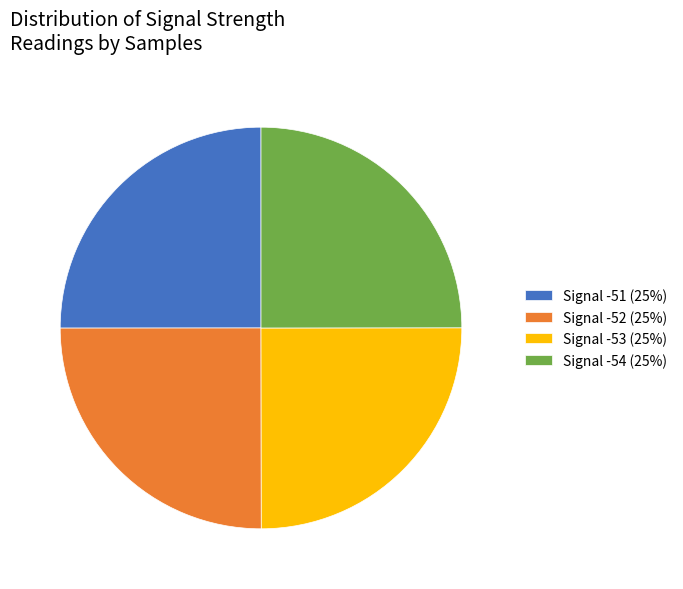

What is the ratio of the value at Signal -52 (25%) to the value at Signal -51 (25%)?

1.0